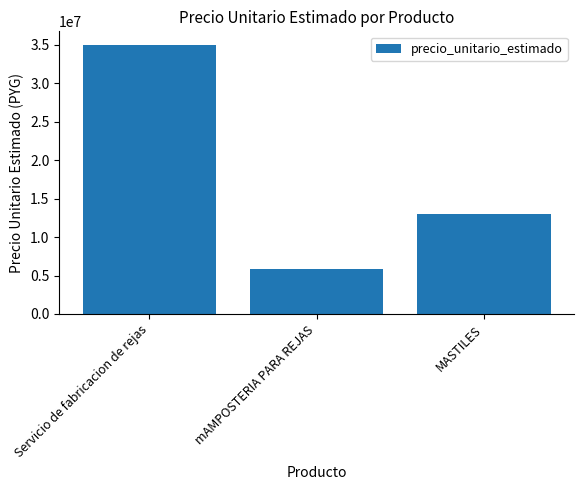

At which label is the value closest to 20400000?

MASTILES